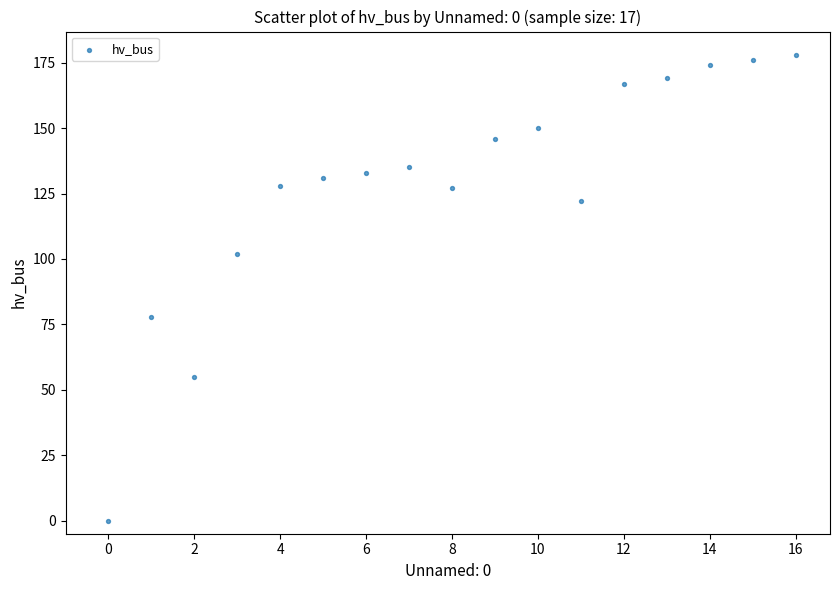

What Y value in the scatter plot is closest to 89?

78